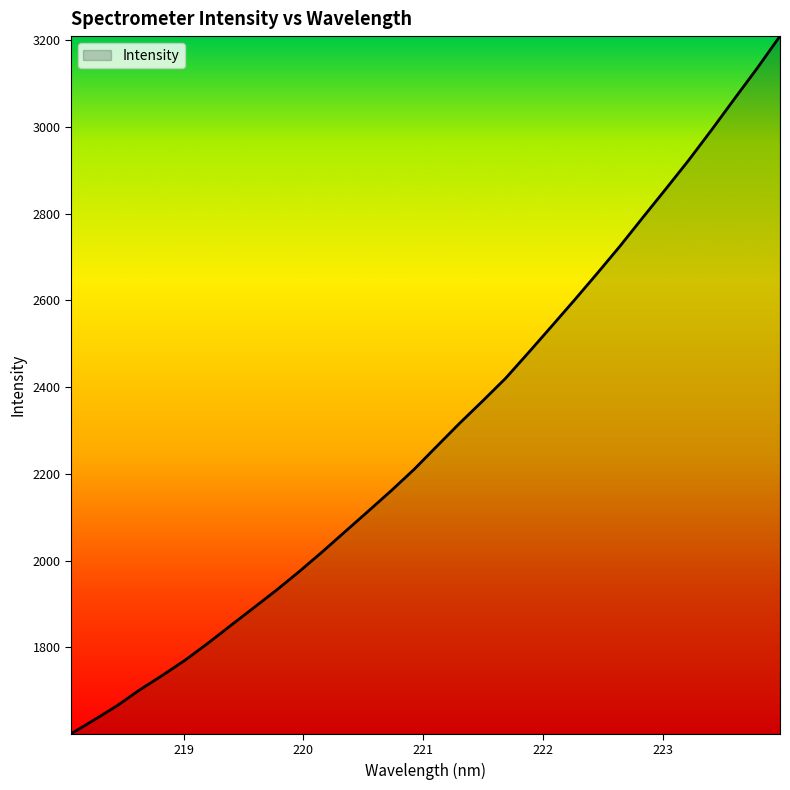

Does the chart have visible grid lines?

No